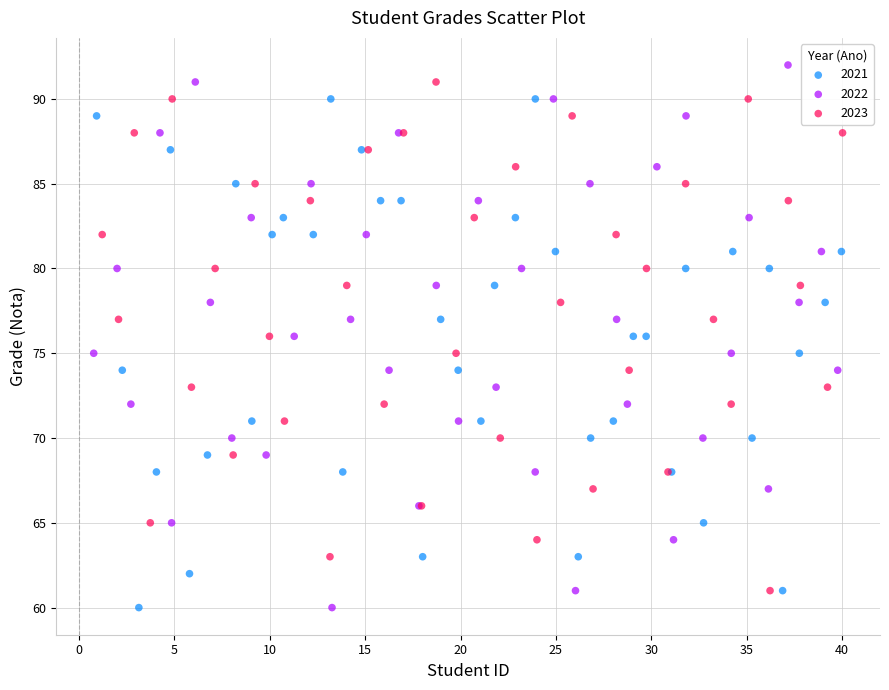

Which series has the largest Y range (max minus min)?

2022